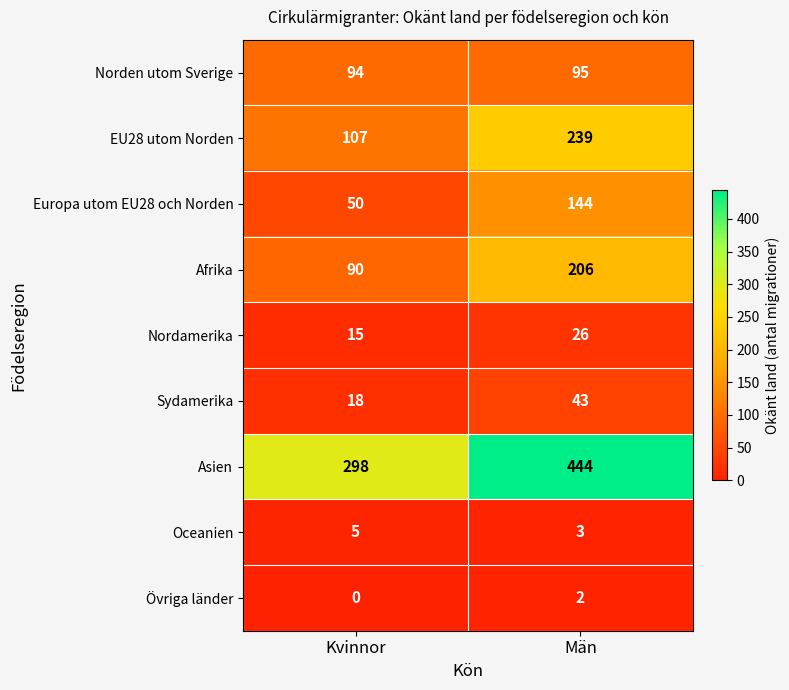

What is the sum of all Asien values?

742